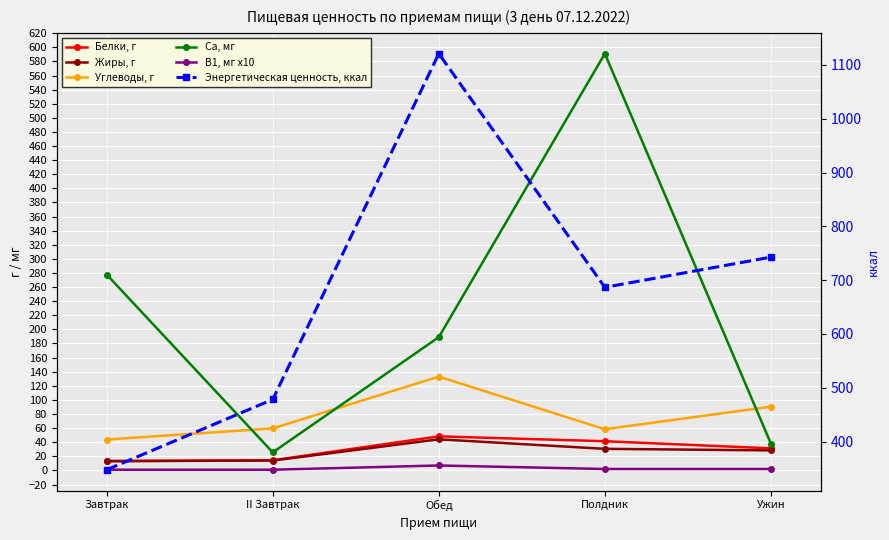

What is the difference between the Са, мг values at II Завтрак and Ужин?

12.4